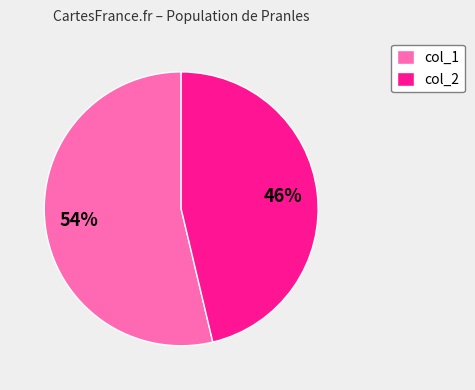

How many segments does this pie chart have?

2